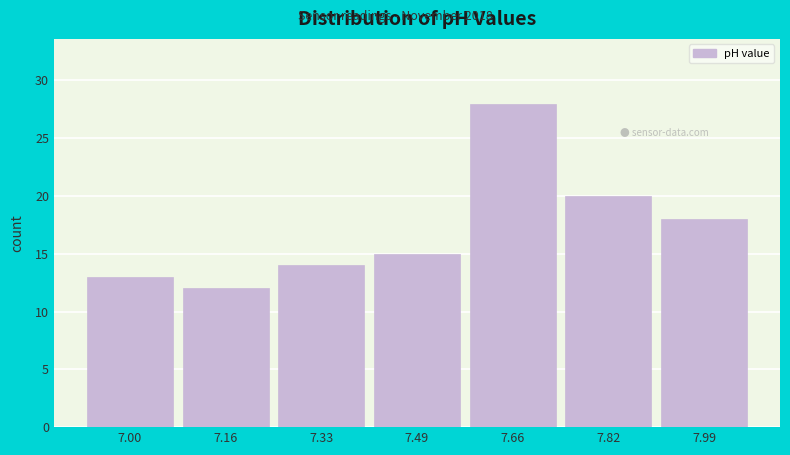

Reading left to right, transcribe all the data shown in this chart.

13	12	14	15	28	20	18